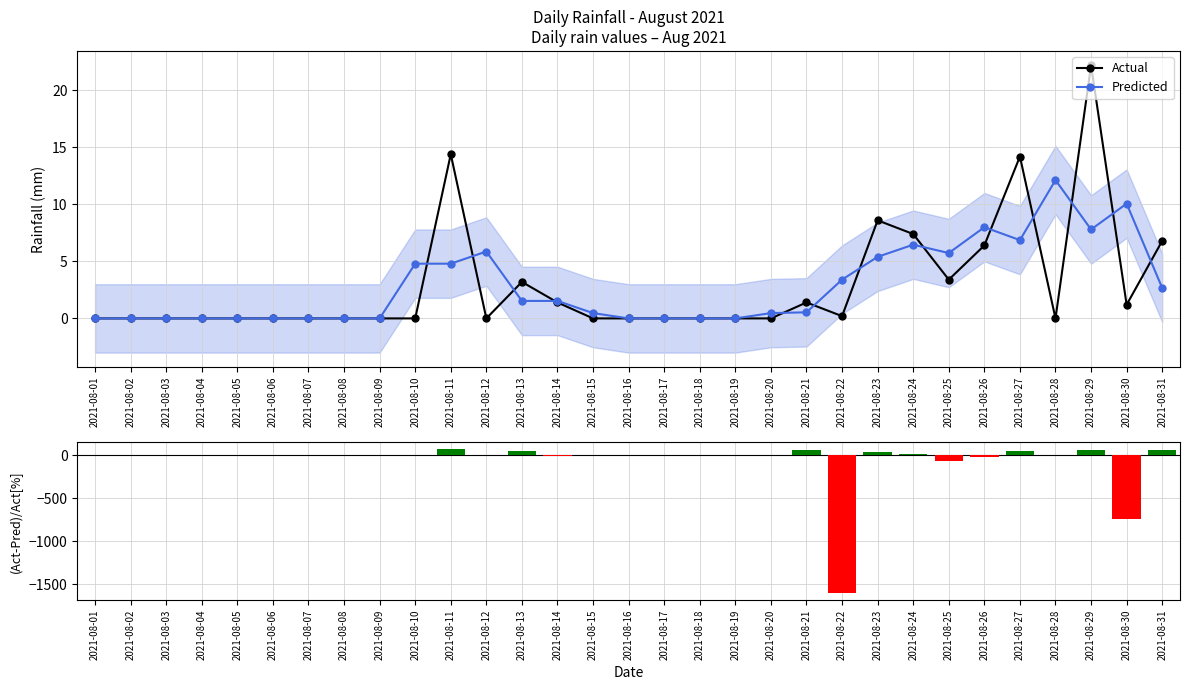

Which series has the widest spread of values?

(Actual-Pred)/Actual [%]